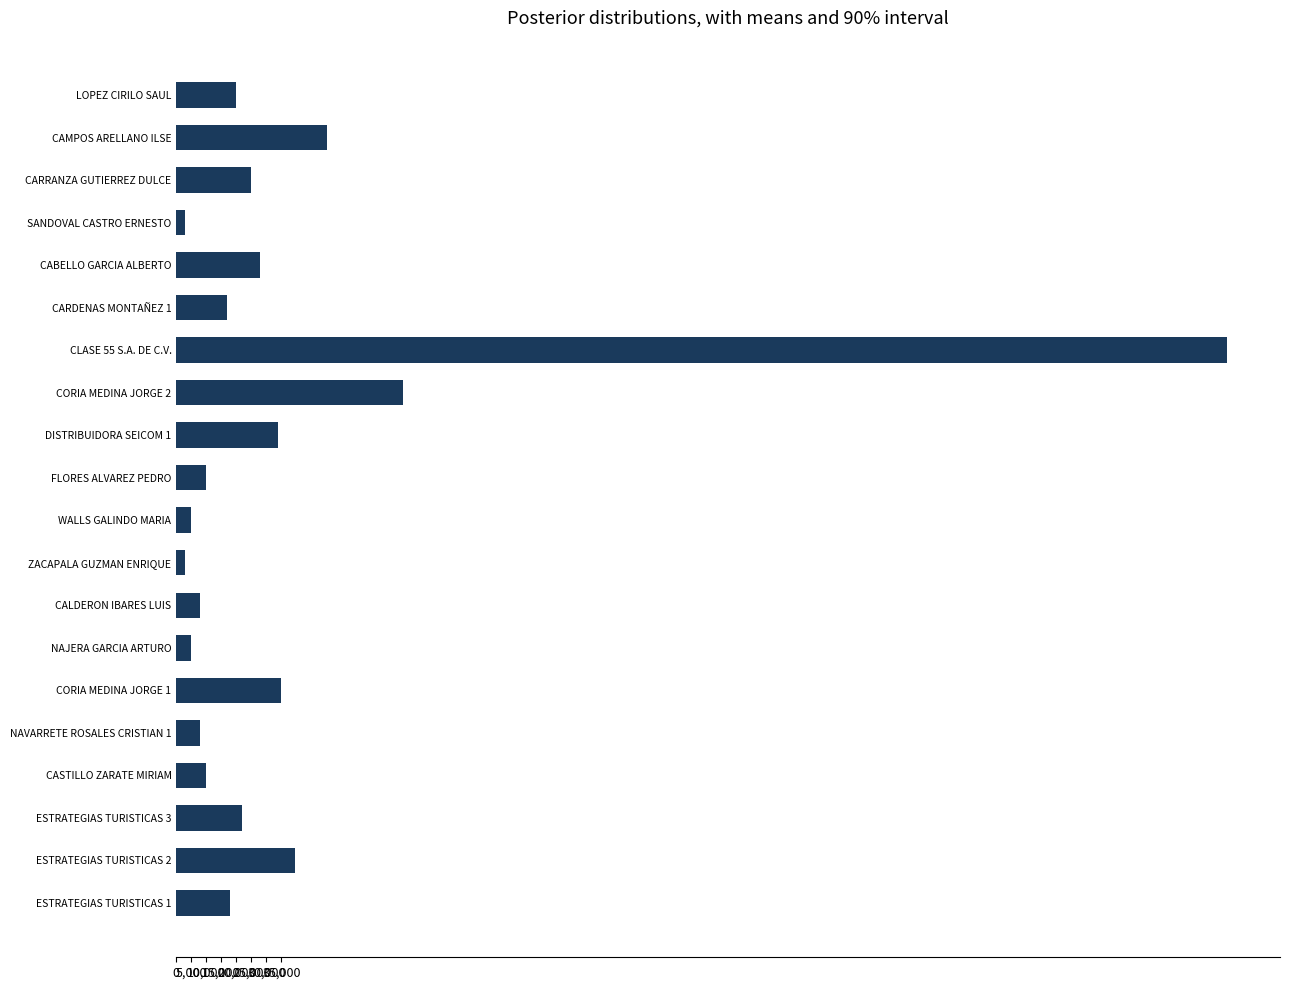

At which category does the chart reach its peak across all series?

CLASE 55 S.A. DE C.V.